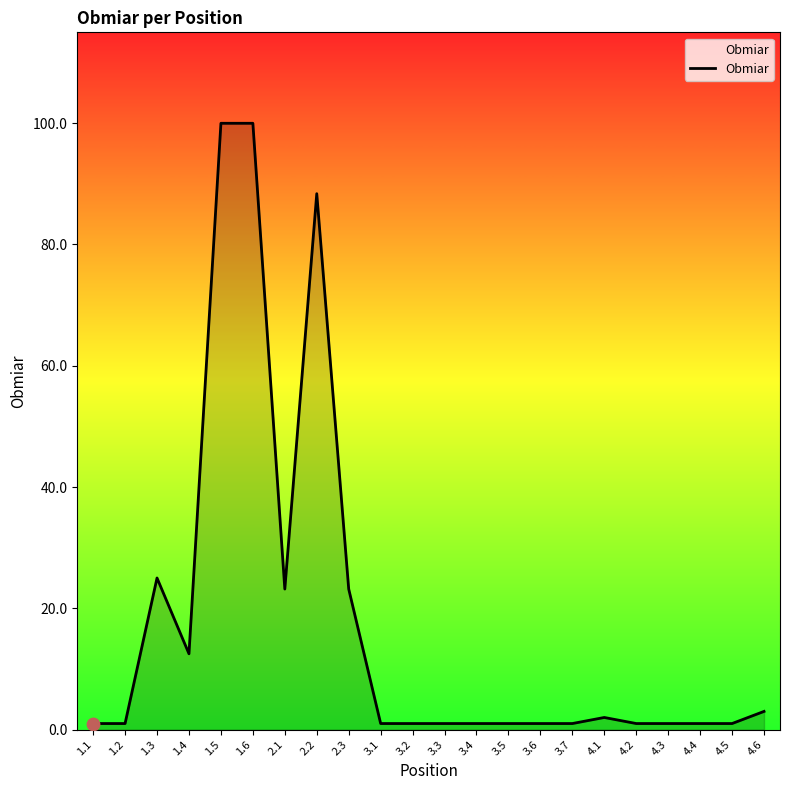

What is the change in value from 4.1 to 4.3?

-1.0